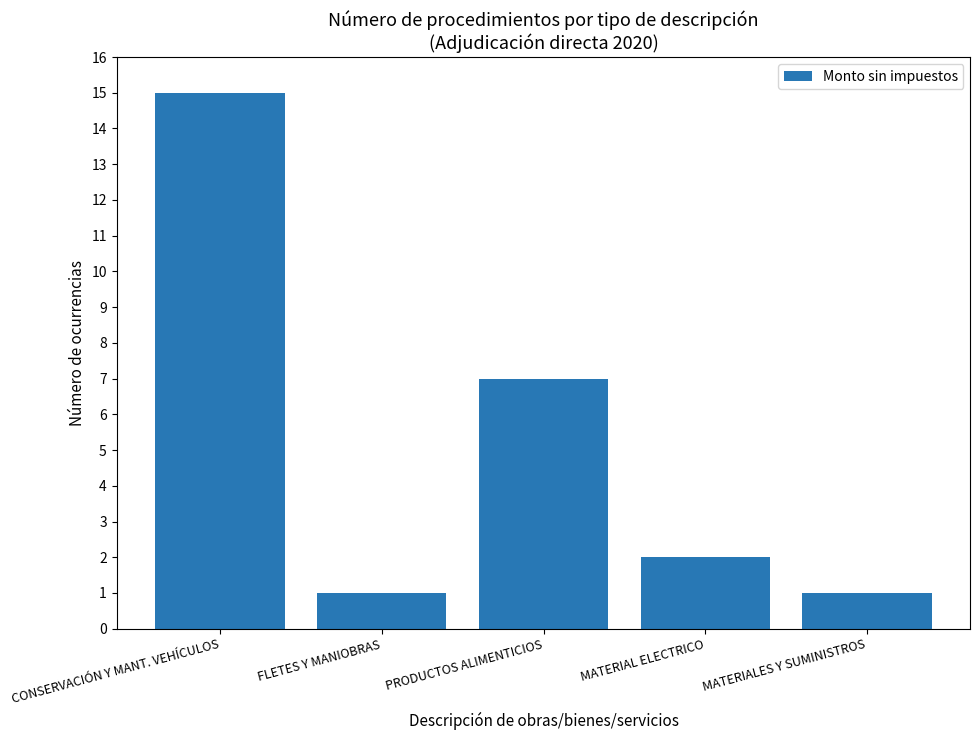

Count the number of categories in the chart.

5